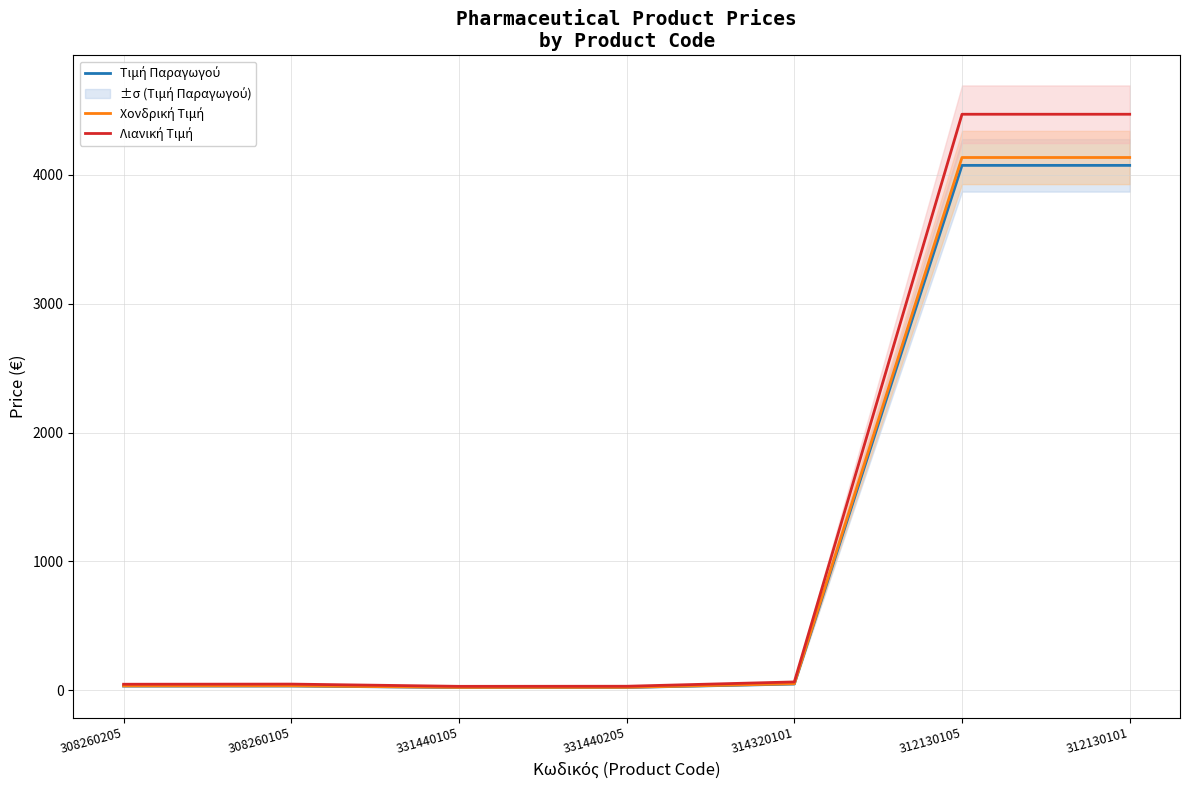

How many data points in Τιμή Παραγωγού are less than 33?

3